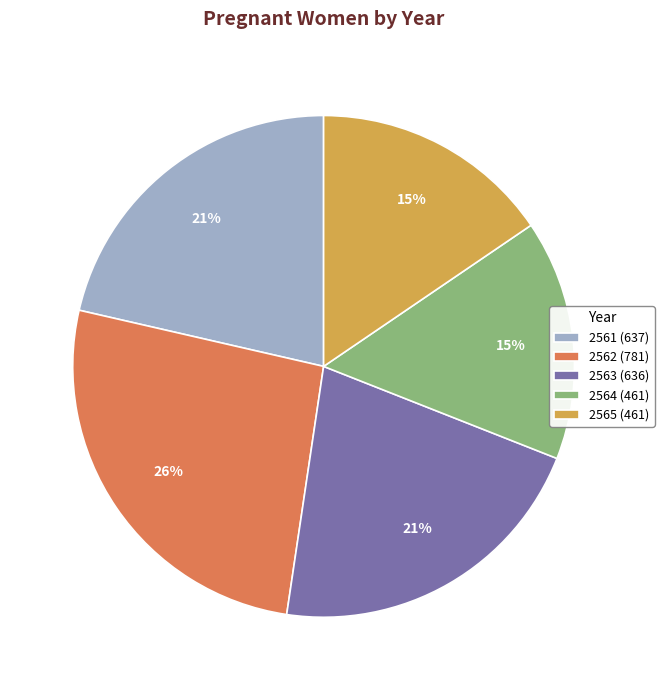

To the nearest percent, what is the difference between the largest and smallest slice percentages?

11%